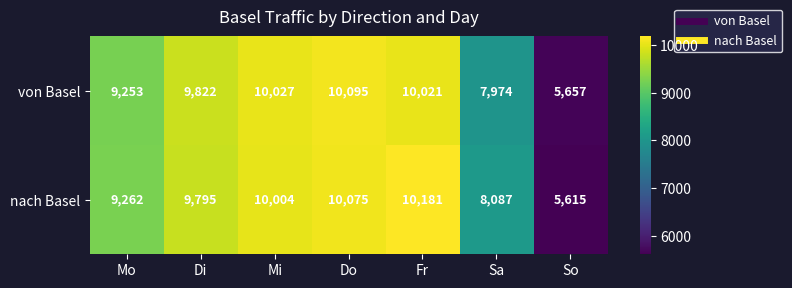

What is the minimum value shown in the chart?

5615